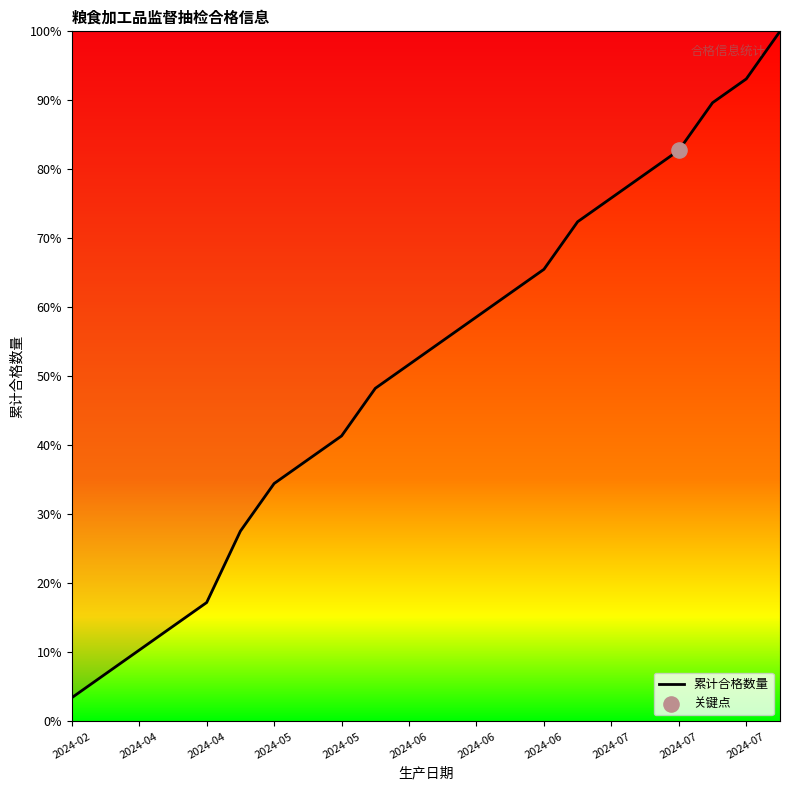

What is the greatest value displayed?

100.0